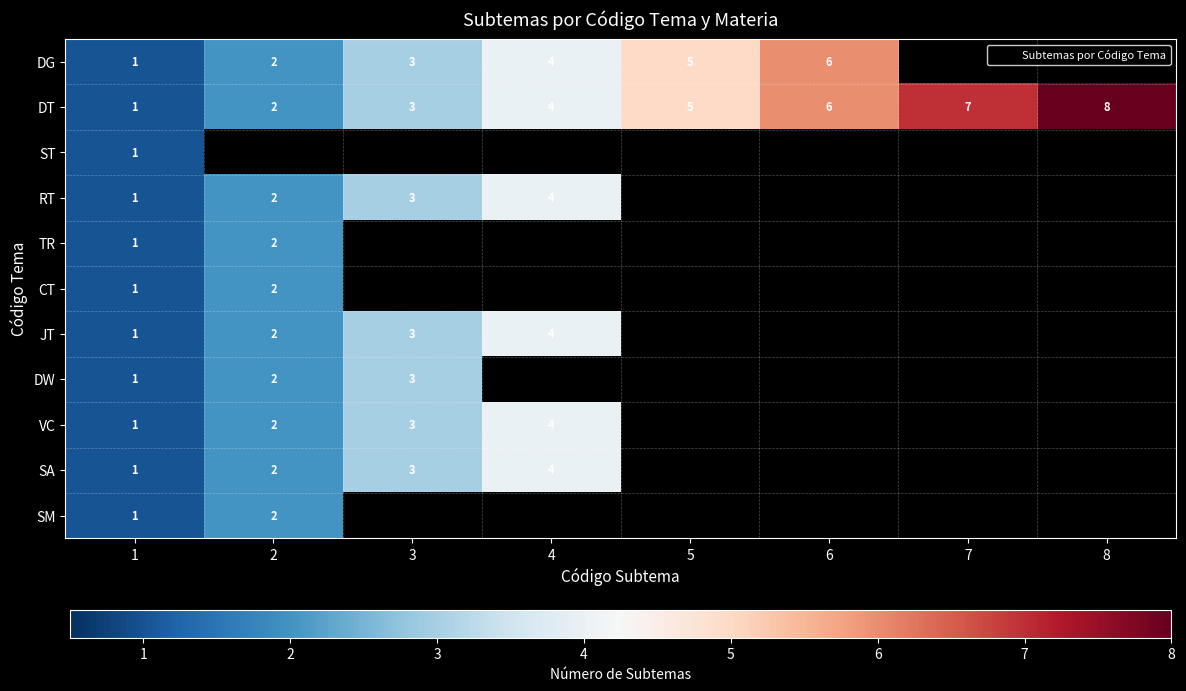

Which series has the widest spread of values?

DT